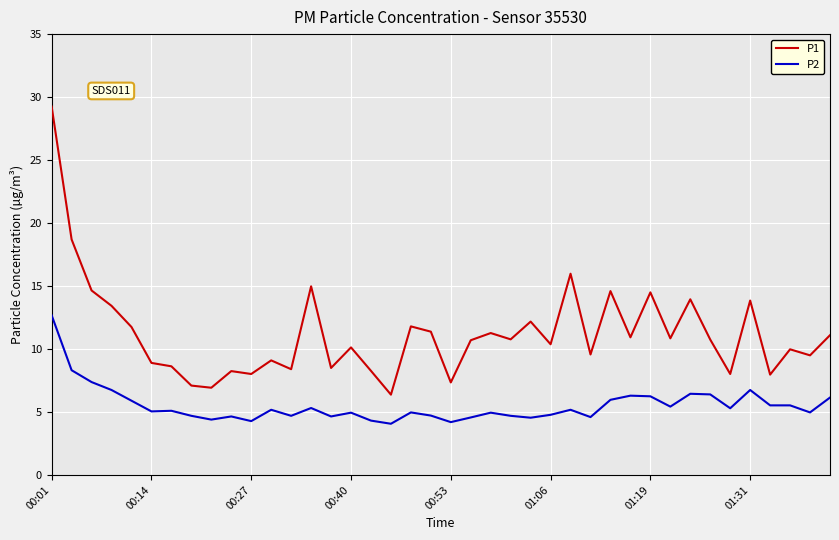

Which series has the widest spread of values?

P1